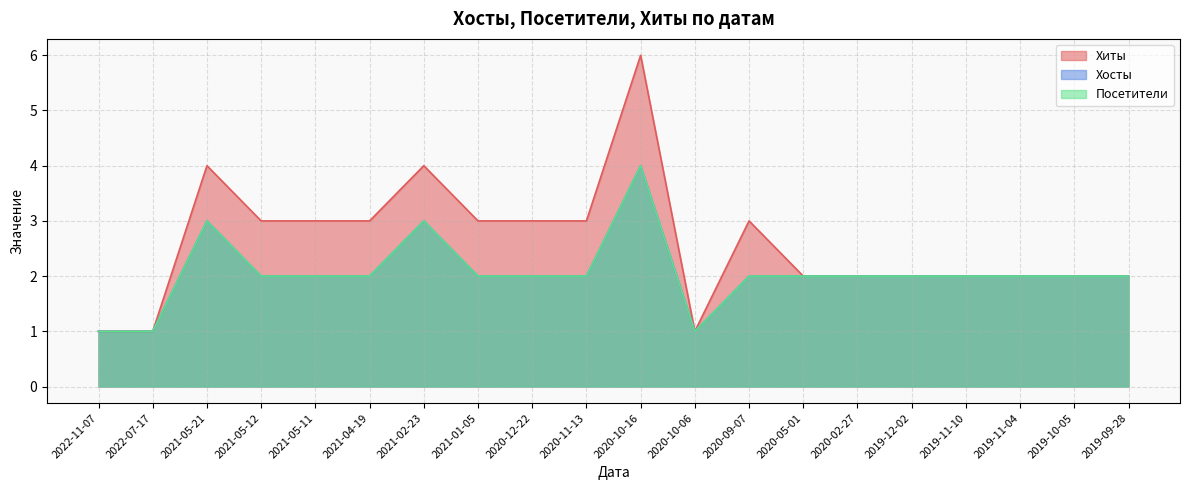

What is the average value of the Хосты series?

2